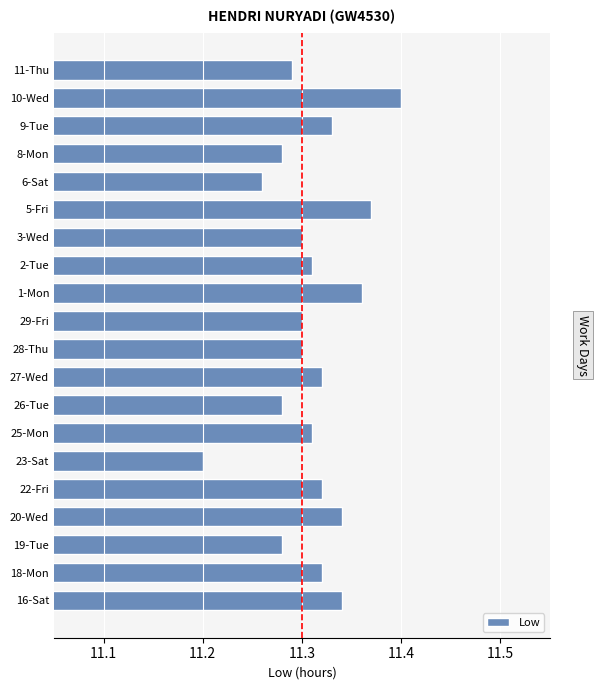

What is the smallest value displayed?

11.2